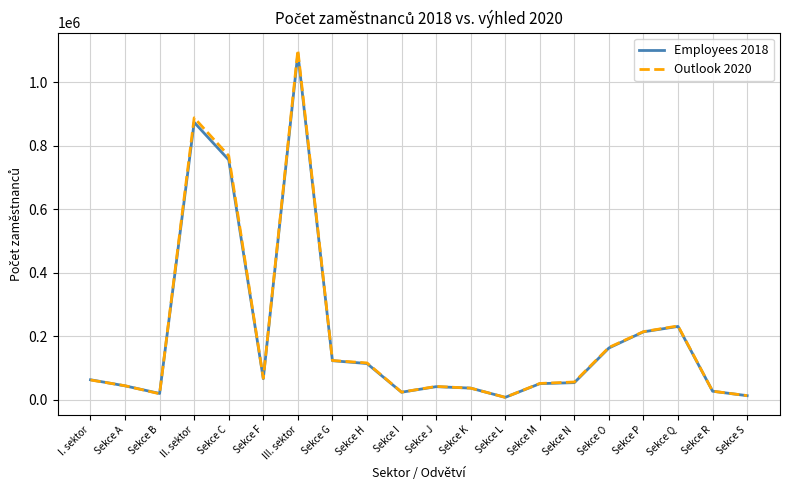

What is the total value across all series at Sekce H?

229196